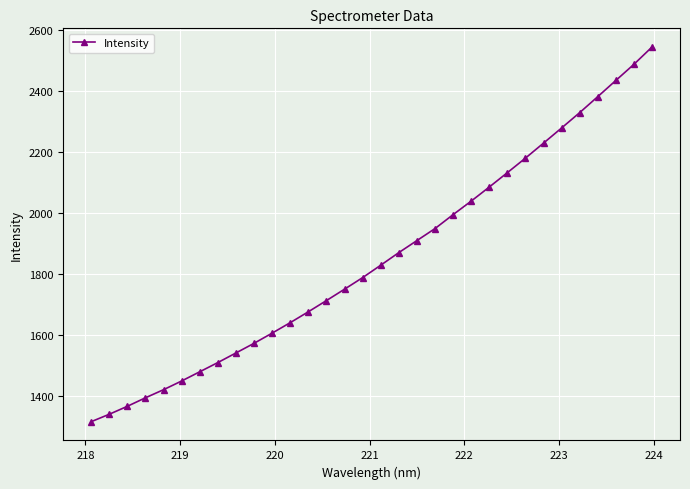

What is the difference between the second highest and second lowest values?

1146.7